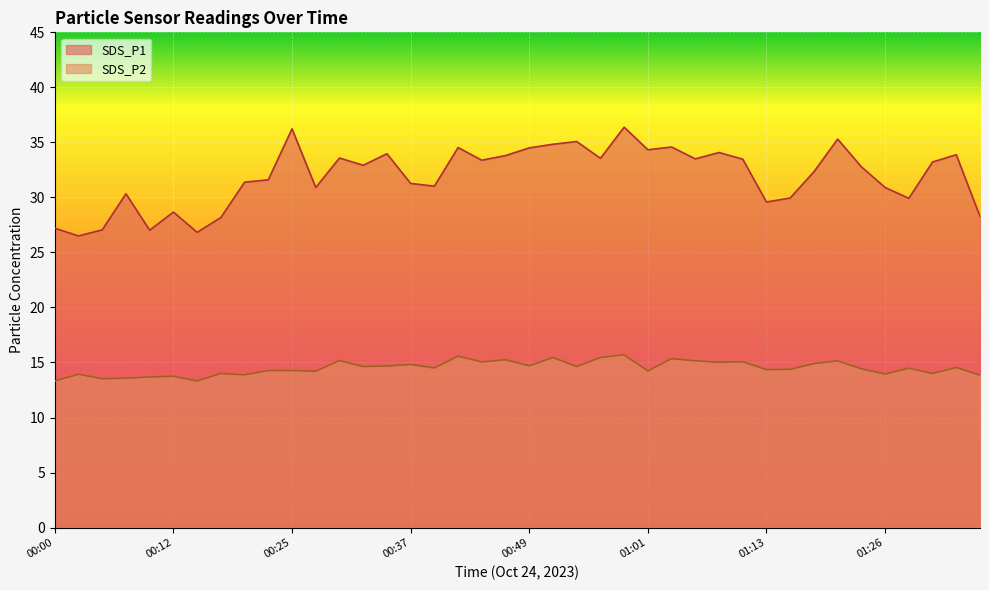

How many data points does each series have?

40